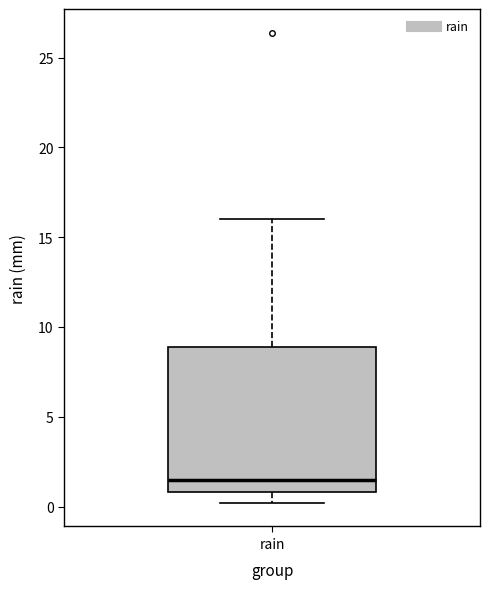

Read this box plot against the y-axis: the position of the median line, the range covered by the box, and the ends of both whiskers. The values are not printed on the chart, so give them approximately, as read against the axis.

median 1.5, box 1.0 to 9.0, whiskers 0.0 to 16.0